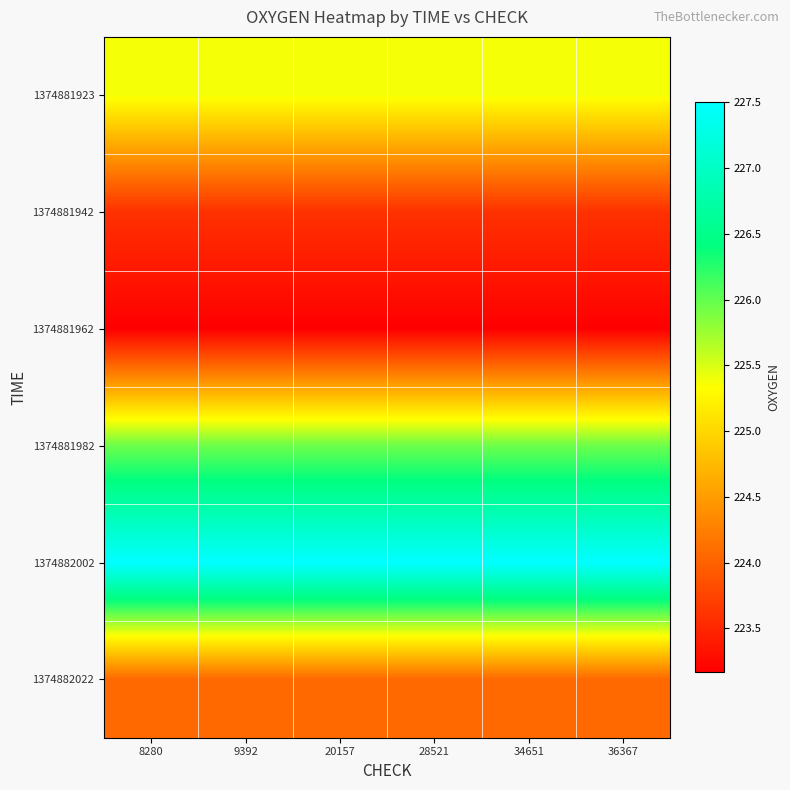

Which category has the highest value across all series?

8280